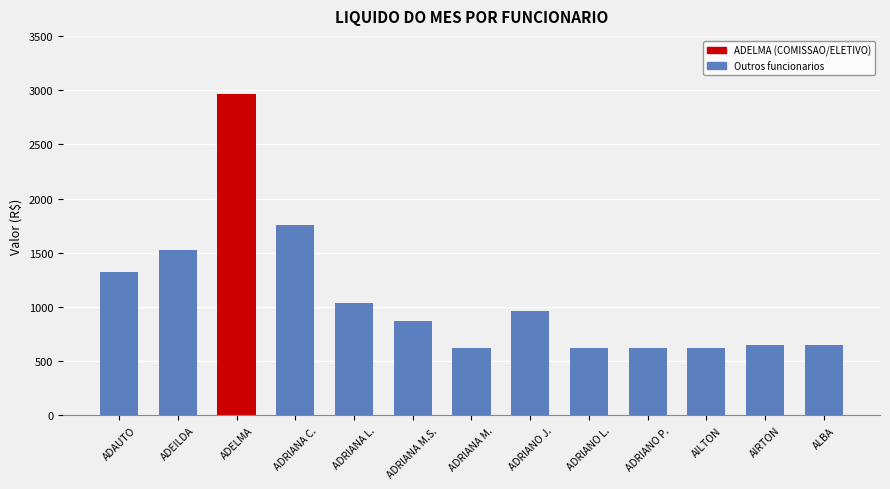

The chart shows a value of 2968.3 at ADELMA. True or false?

True